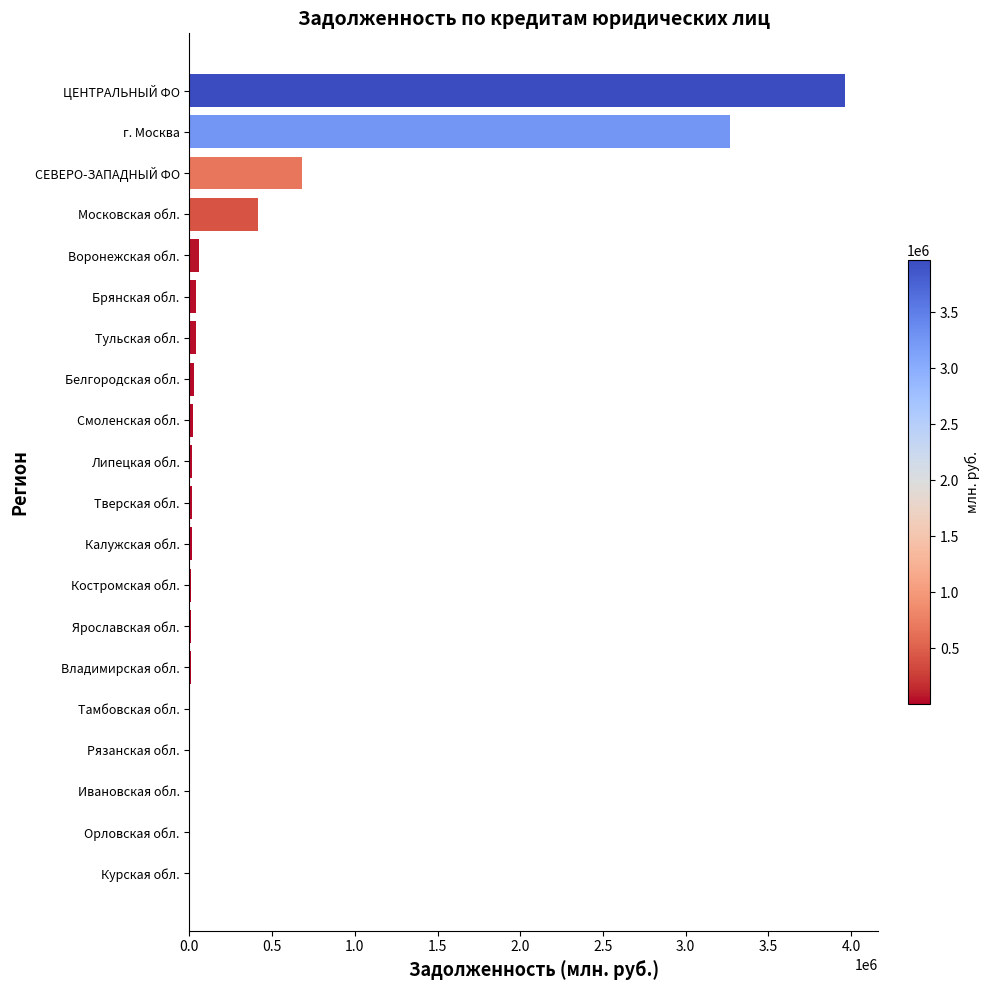

The value at СЕВЕРО-ЗАПАДНЫЙ ФО is 680394. True or false?

True